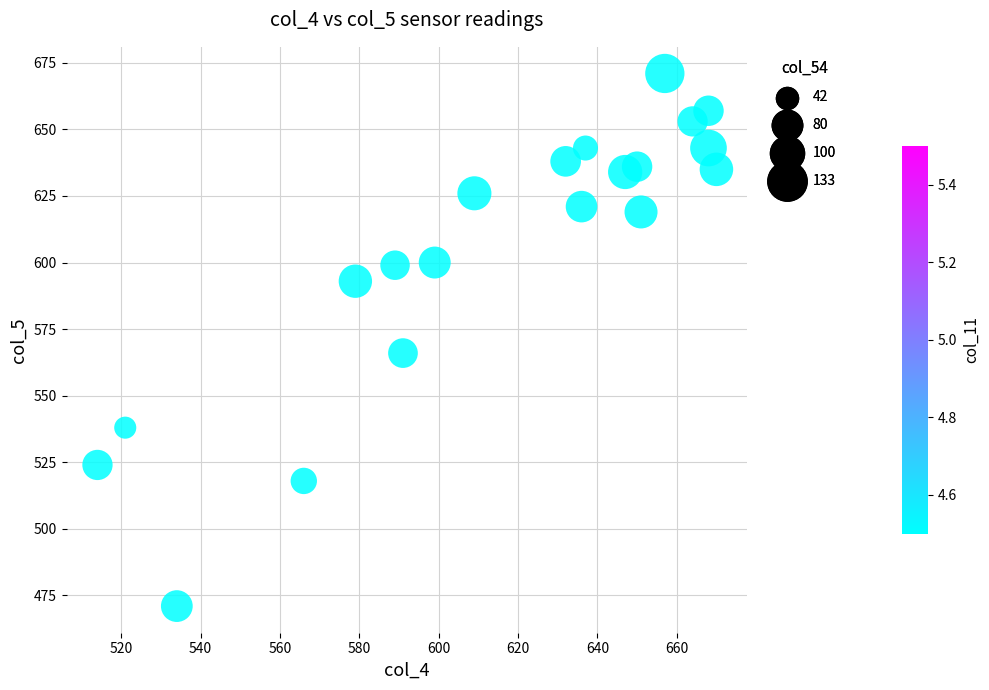

What is the range of X values (max minus min)?

156